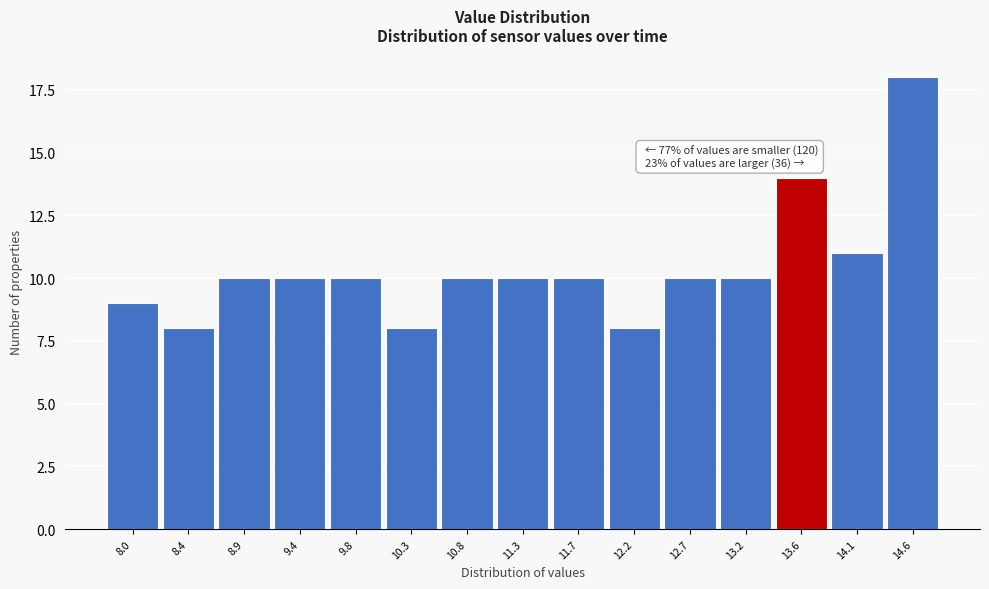

Reading left to right, what are all the values shown in this chart?

8.0=9	8.4=8	8.9=10	9.4=10	9.8=10	10.3=8	10.8=10	11.3=10	11.7=10	12.2=8	12.7=10	13.2=10	13.6=14	14.1=11	14.6=18